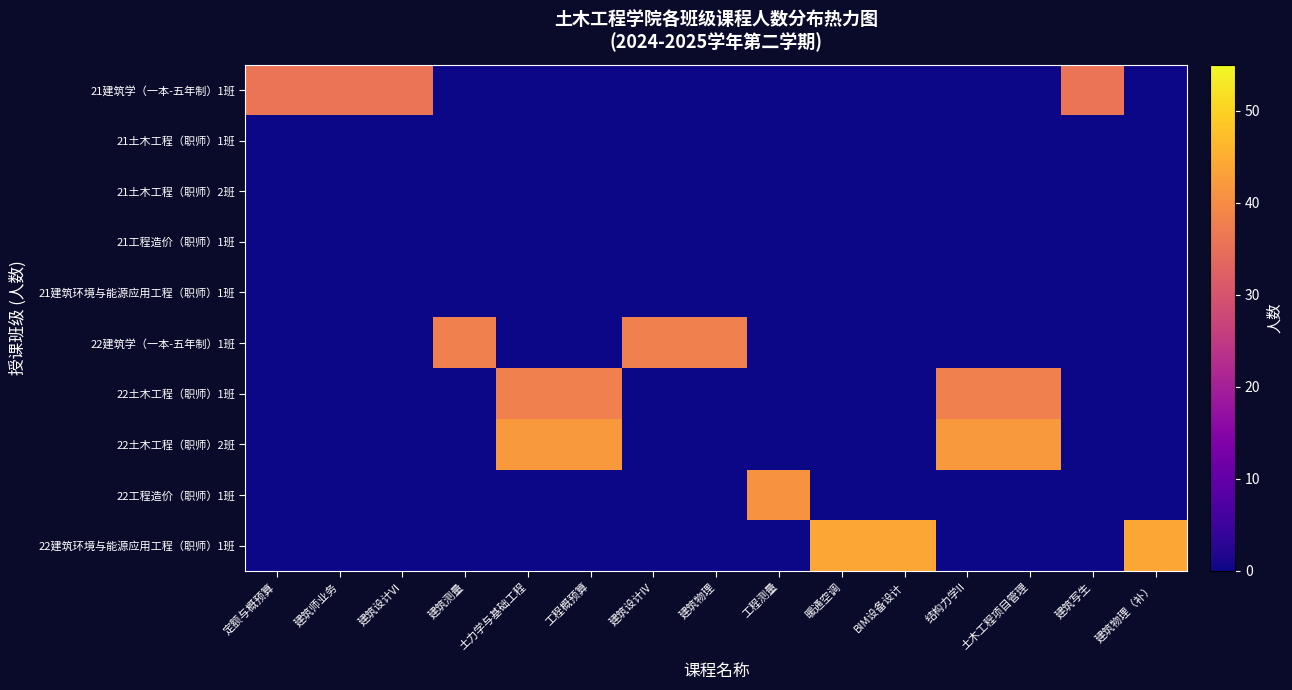

Which series has the largest range (max minus min)?

22建筑环境与能源应用工程（职师）1班